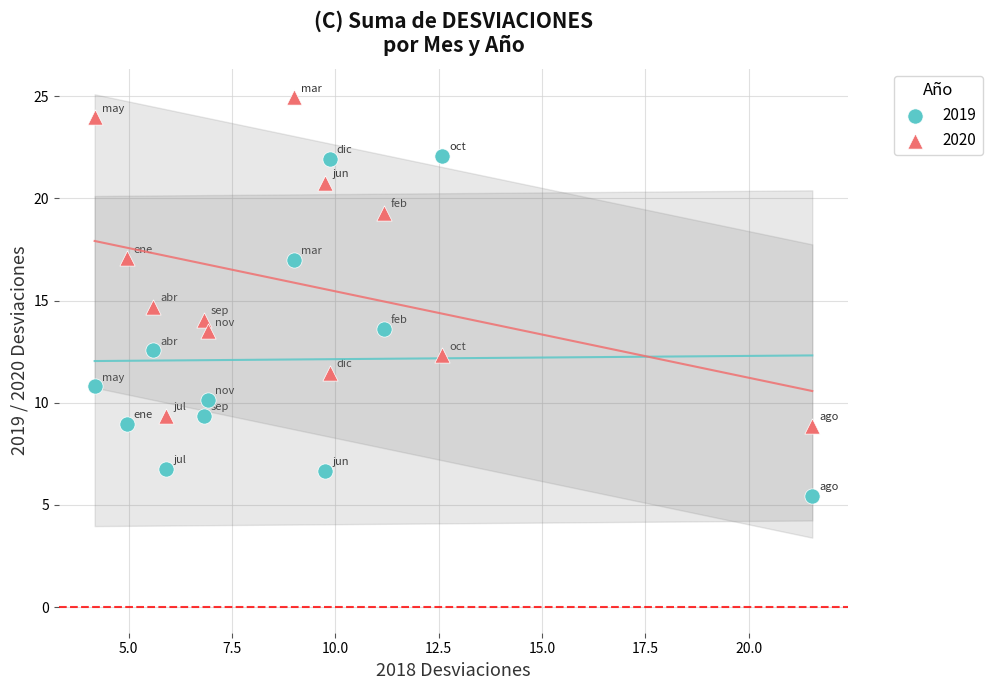

Across all data points, what is the range of Y values (max minus min)?

19.5